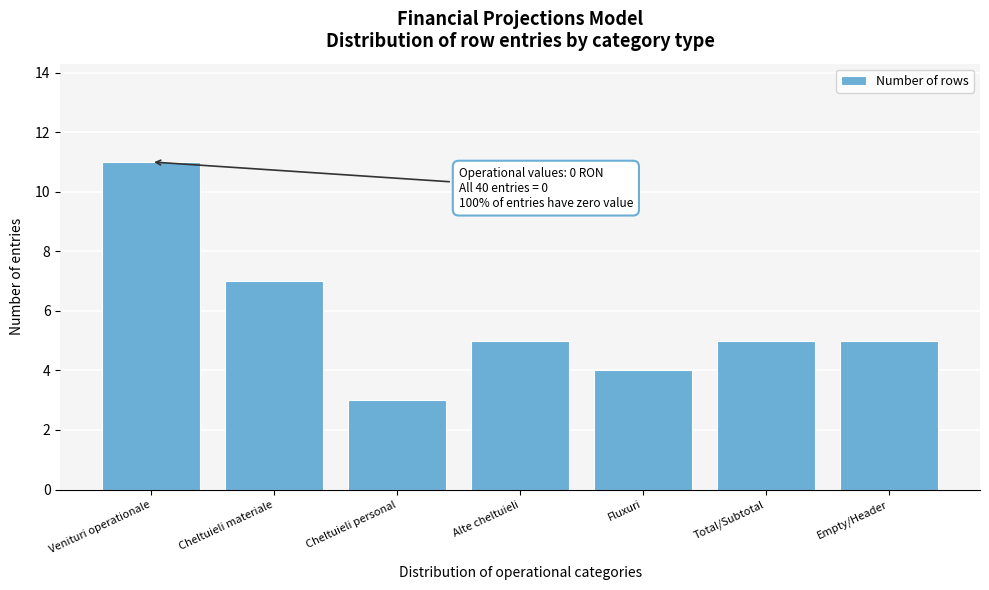

Reading left to right, what are all the values shown in this chart?

11	7	3	5	4	5	5